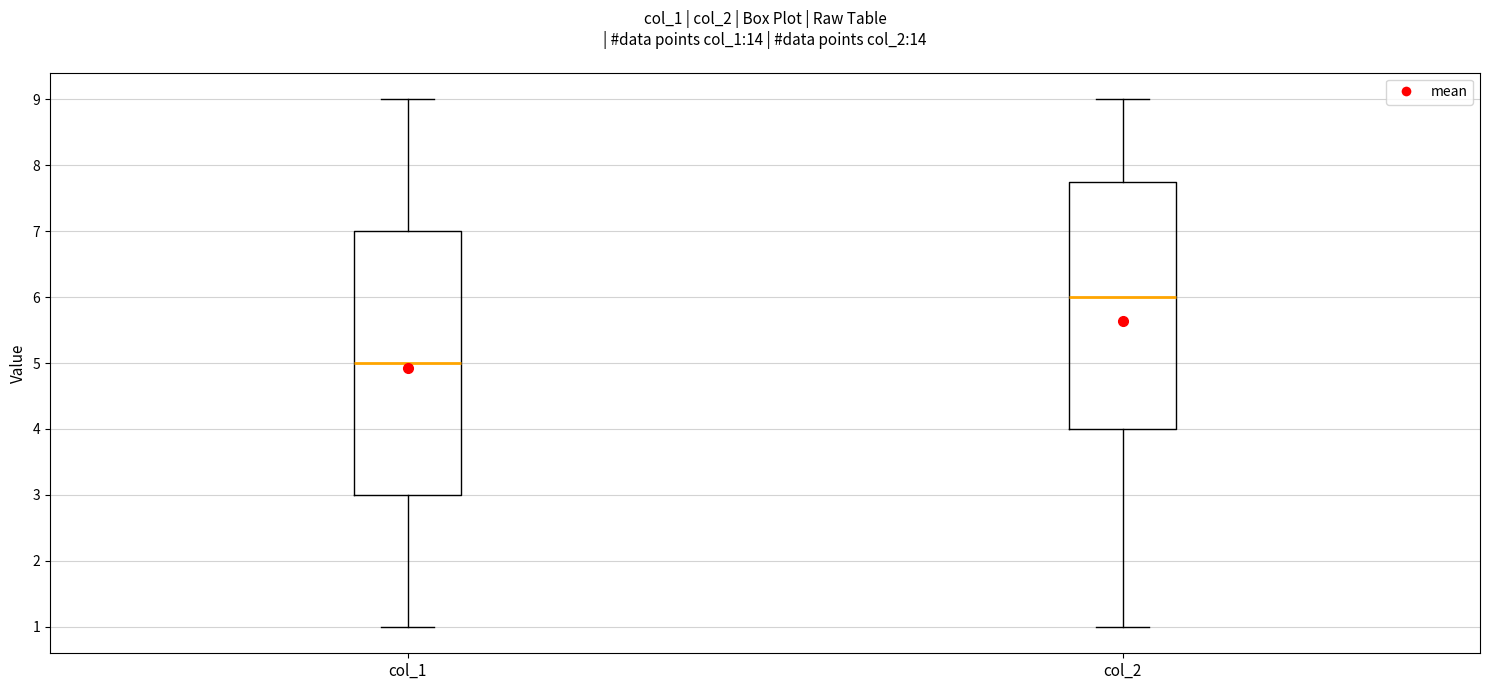

Which box is the tallest, from its lower edge to its upper edge?

col_1